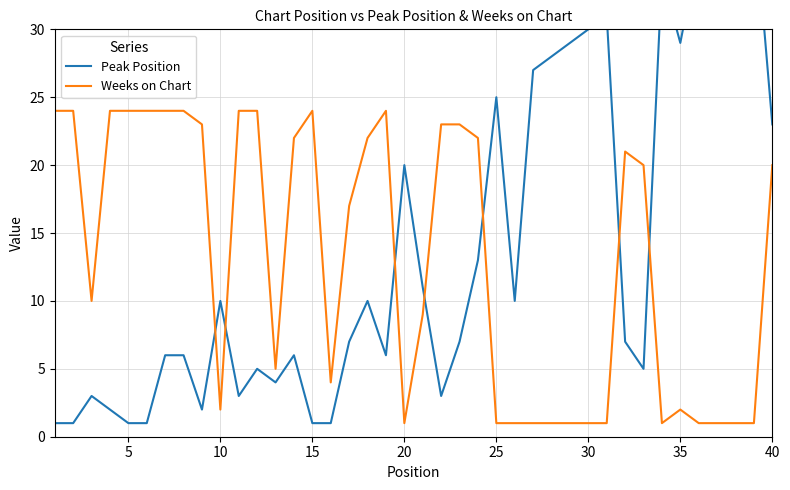

How many intersections are there between Peak Position and Weeks on Chart?

7